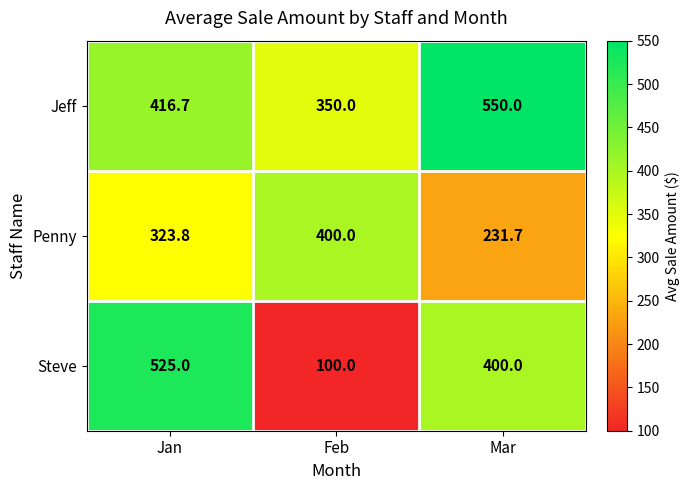

How many distinct data groups are displayed?

3